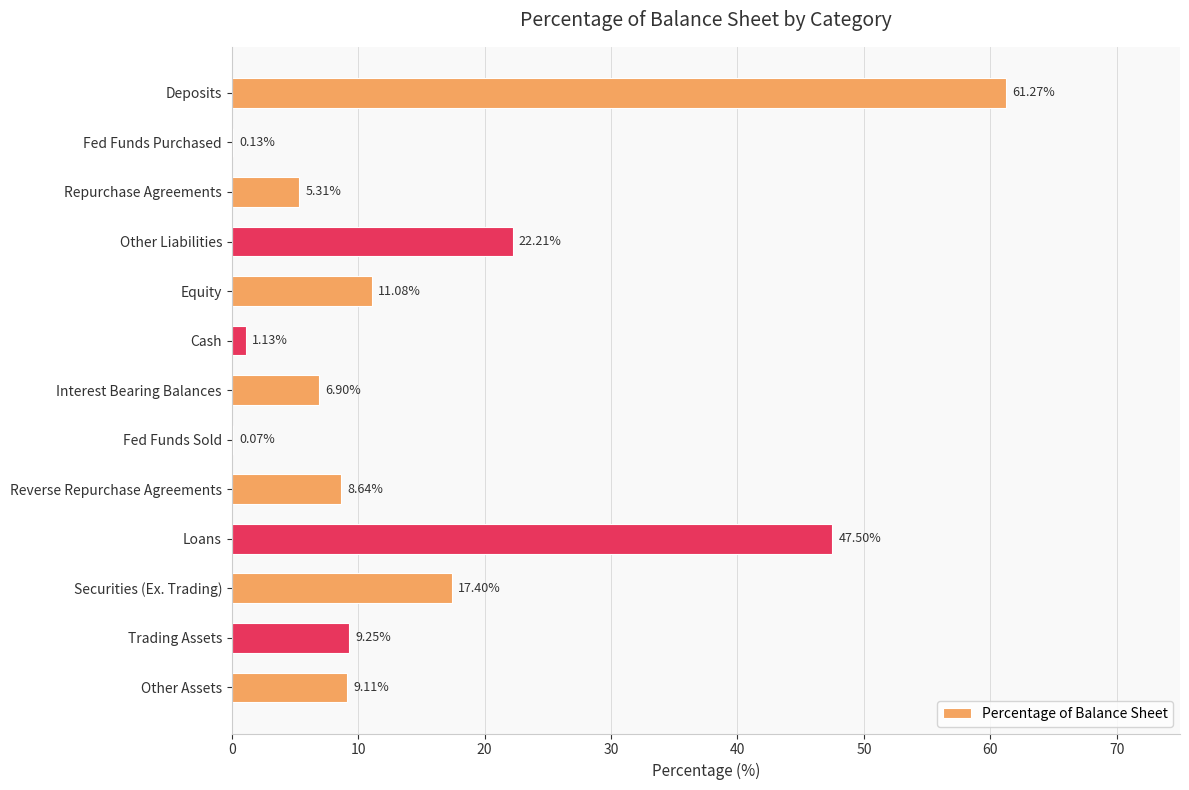

How many data points does each series have?

13